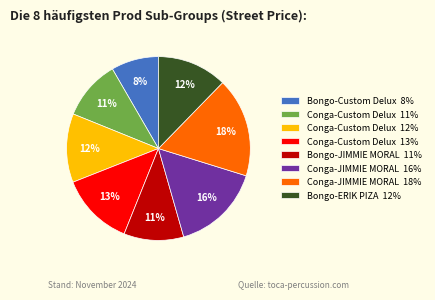

To the nearest percent, what is the average slice percentage?

12%